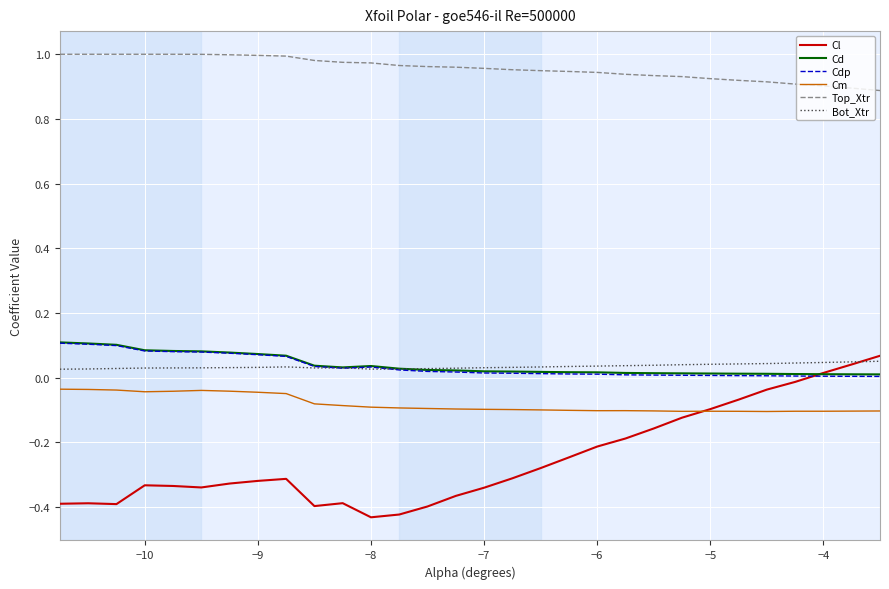

After their last crossing, which series has the higher values: Cd or Bot_Xtr?

Bot_Xtr